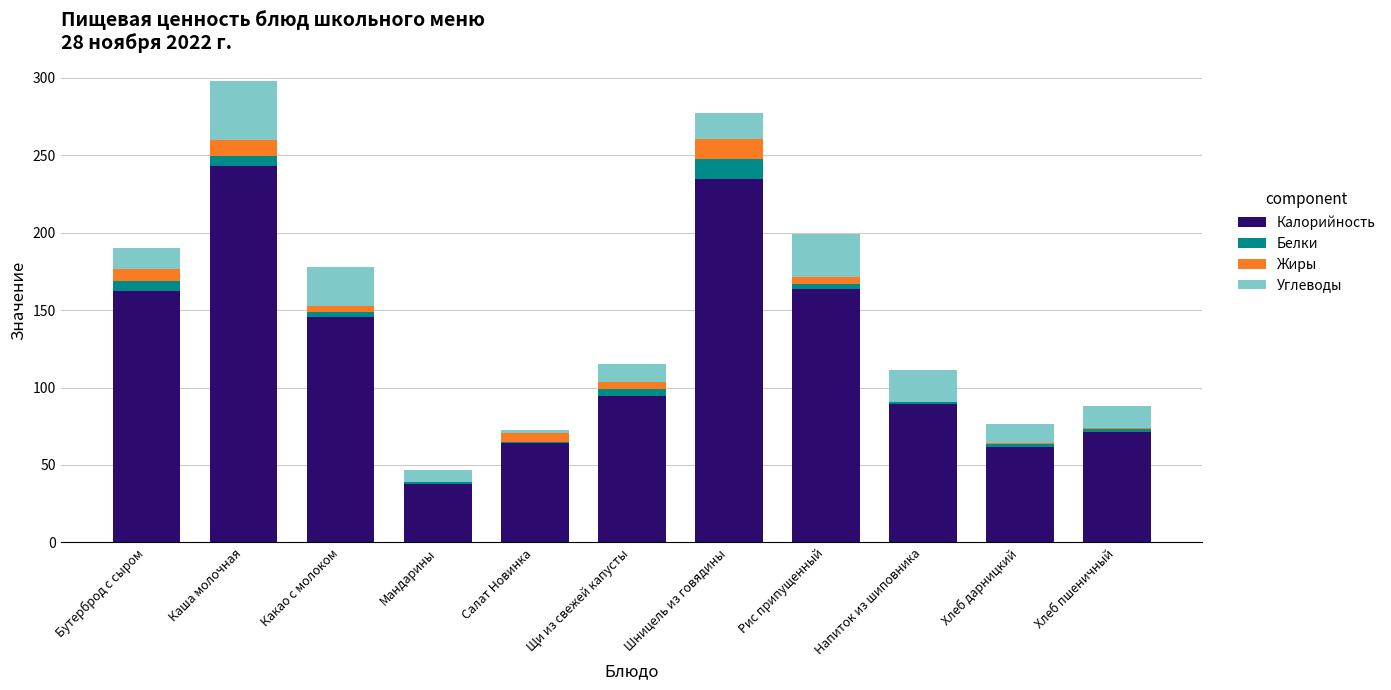

What is the sum of all Калорийность values?

1368.1